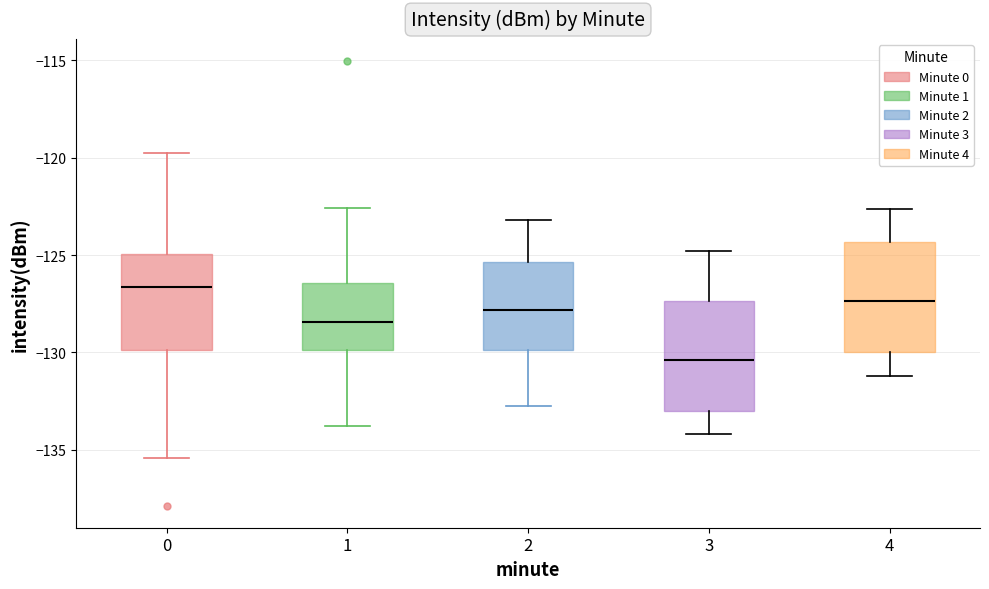

Reading left to right, transcribe this box plot: for each box, give where its median line is, the range the box spans, and where its two whiskers end, as read against the y-axis. The values are not printed on the chart, so give them approximately, as read against the axis.

0: median -126.5, box -130.0 to -125.0, whiskers -135.5 to -119.5
1: median -128.5, box -130.0 to -126.5, whiskers -134.0 to -122.5
2: median -128.0, box -130.0 to -125.5, whiskers -133.0 to -123.0
3: median -130.5, box -133.0 to -127.5, whiskers -134.0 to -125.0
4: median -127.5, box -130.0 to -124.5, whiskers -131.0 to -122.5